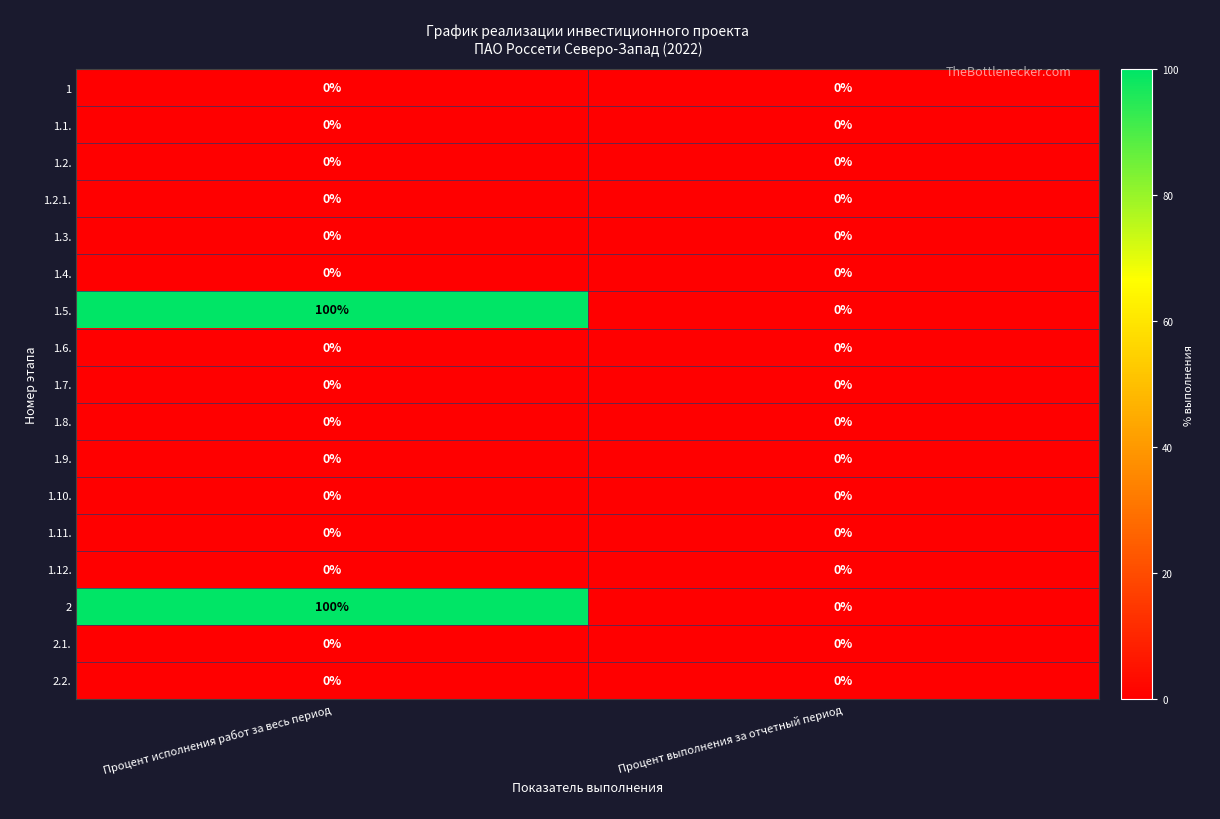

What is the average value of the 2 series?

50